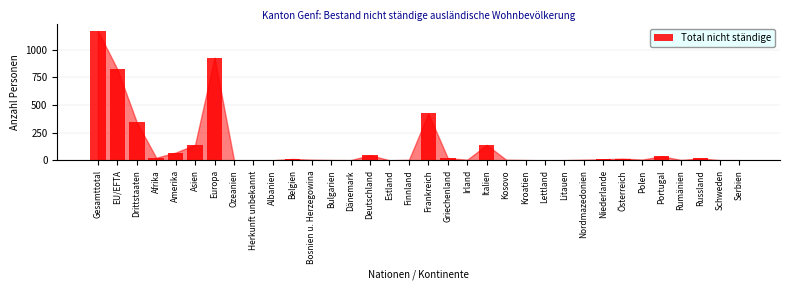

What is the greatest value displayed?

1169